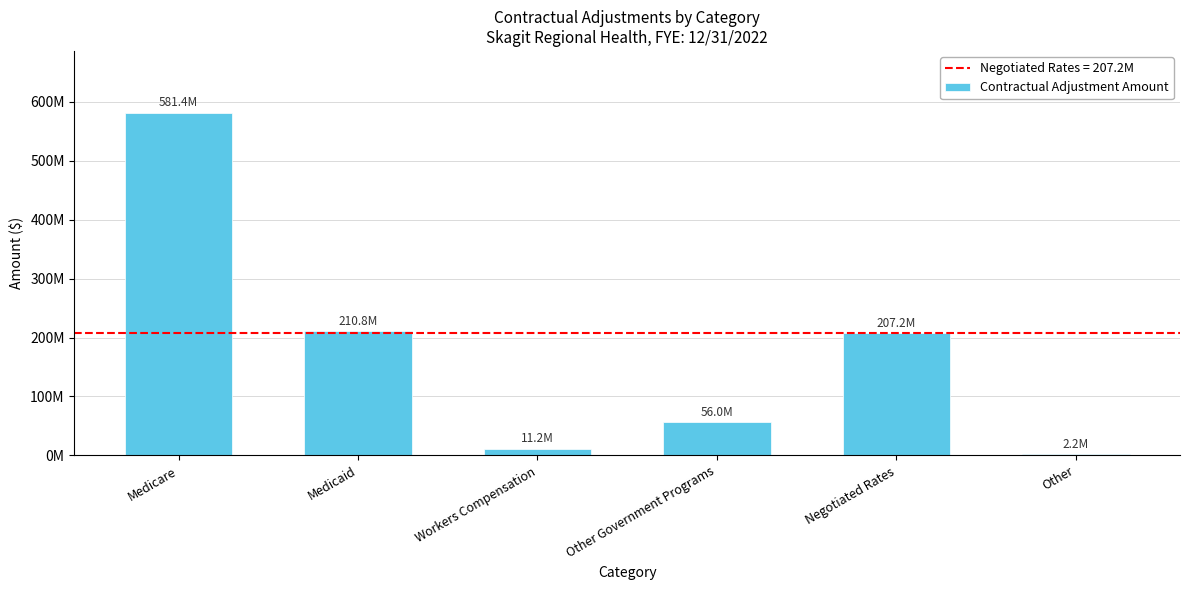

Which label corresponds to the smallest value in the chart?

Other